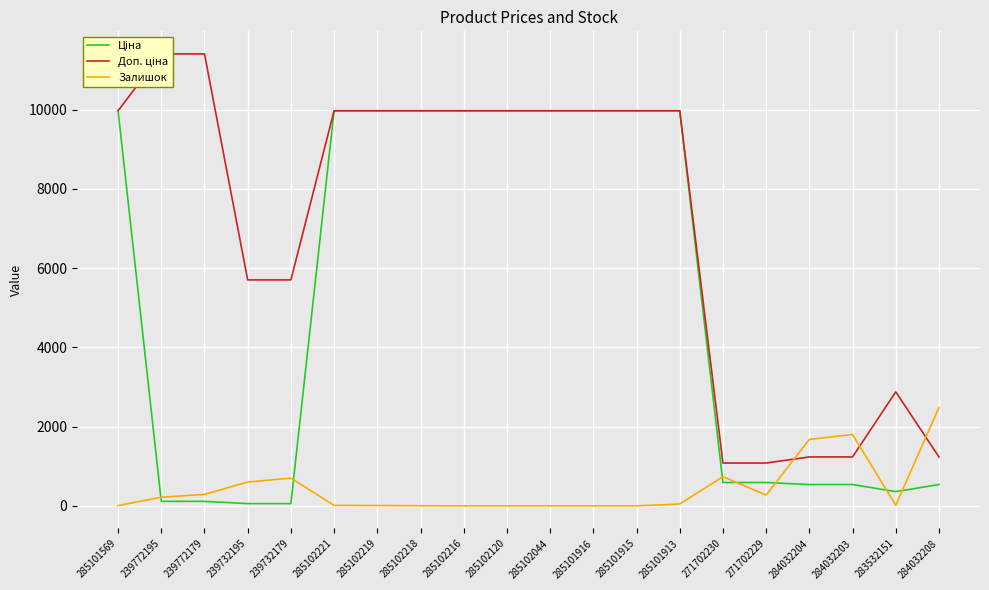

List the labels in order of Ціна value, largest first.

285101569, 285102221, 285102219, 285102218, 285102216, 285102120, 285102044, 285101916, 285101915, 285101913, 271702230, 271702229, 284032204, 284032203, 284032208, 283532151, 239772195, 239772179, 239732195, 239732179